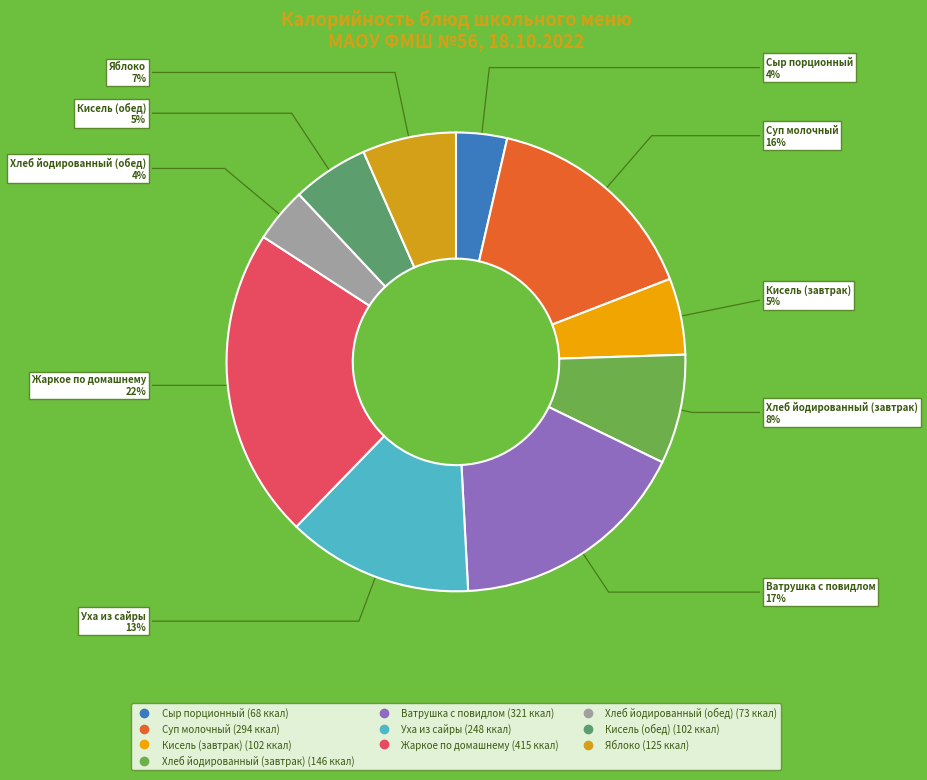

To the nearest percent, what percentage of the pie is Суп молочный?

16%